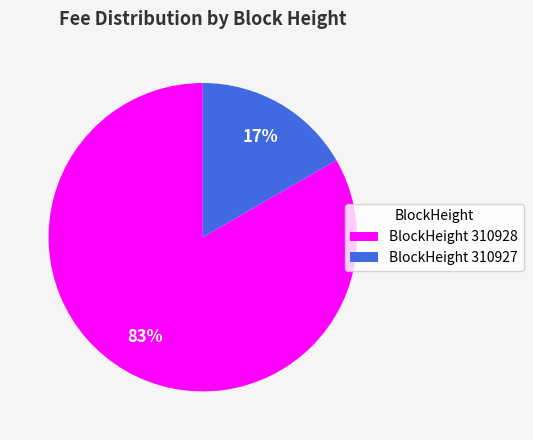

Is it true that BlockHeight 310928 is 91% of the pie?

False